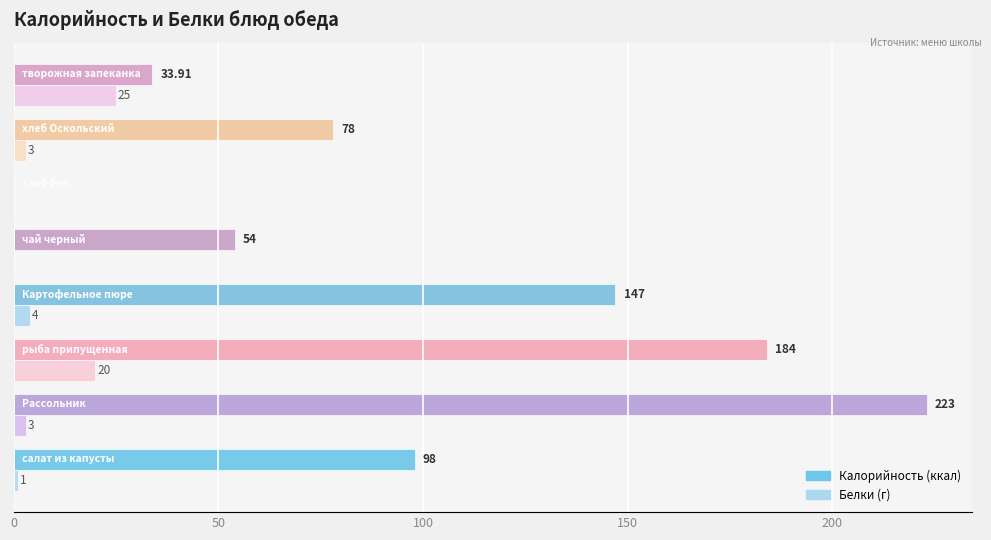

How many categories are shown in the chart?

8